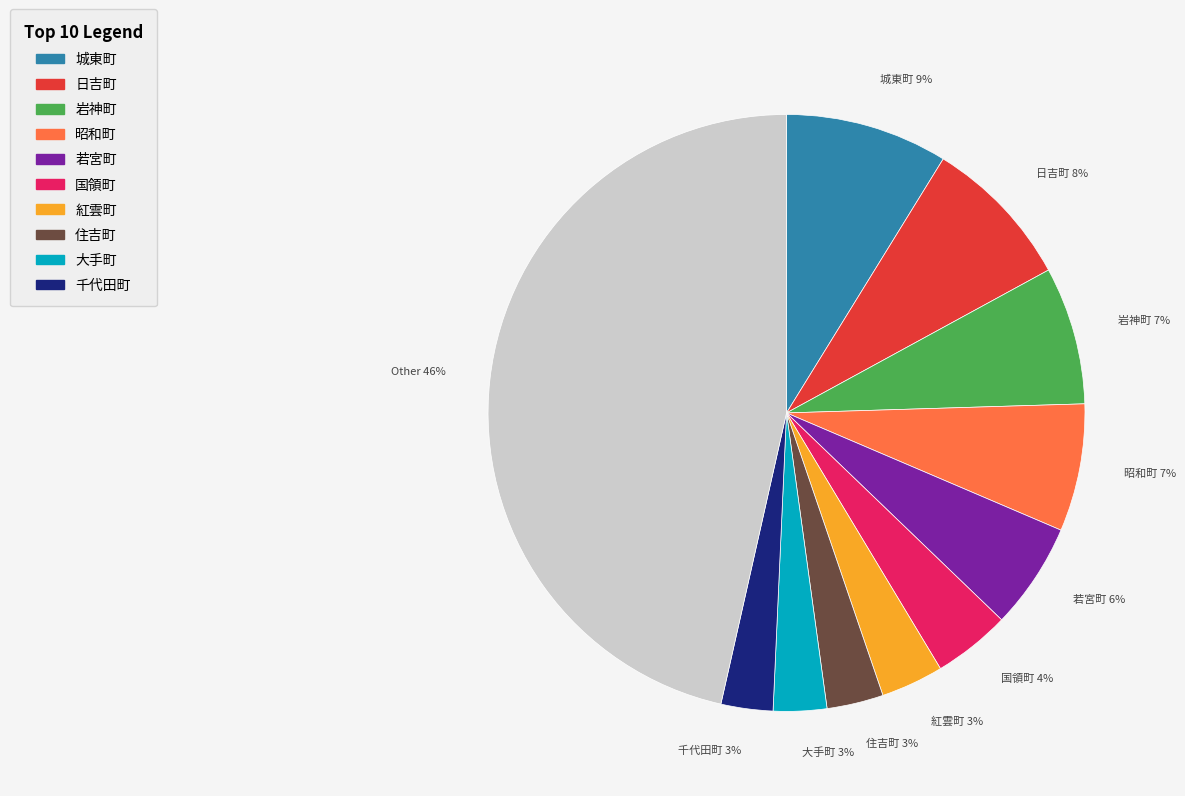

Is it true that Other is 53% of the pie?

False